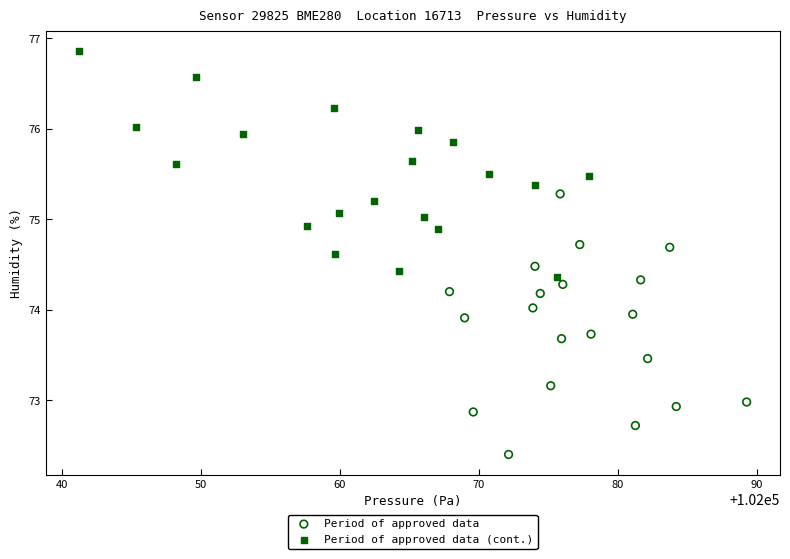

Which series reaches the minimum Y coordinate?

Period of approved data